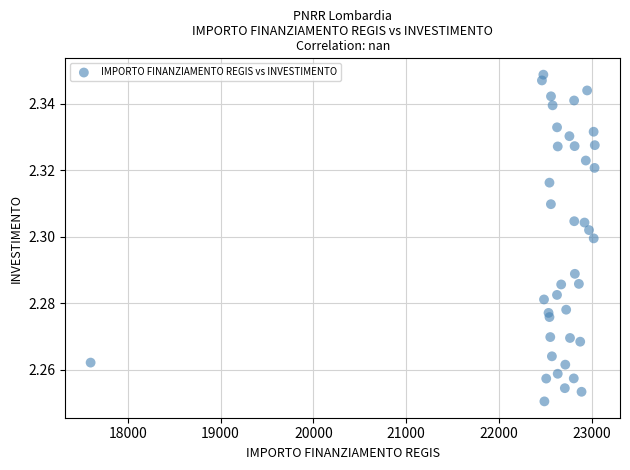

What is the range of X values (max minus min)?

5432.4